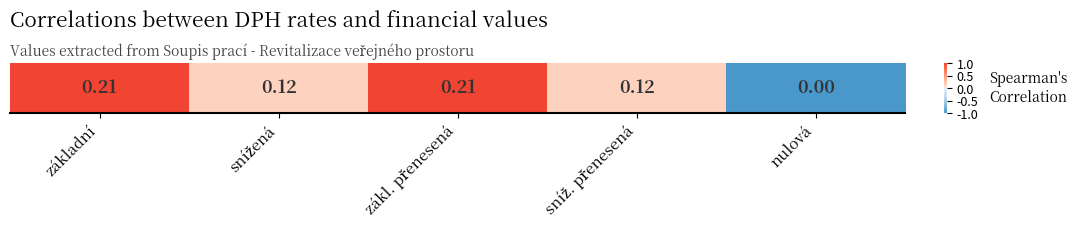

What is the change in value from zákl. přenesená to nulová?

-2.0